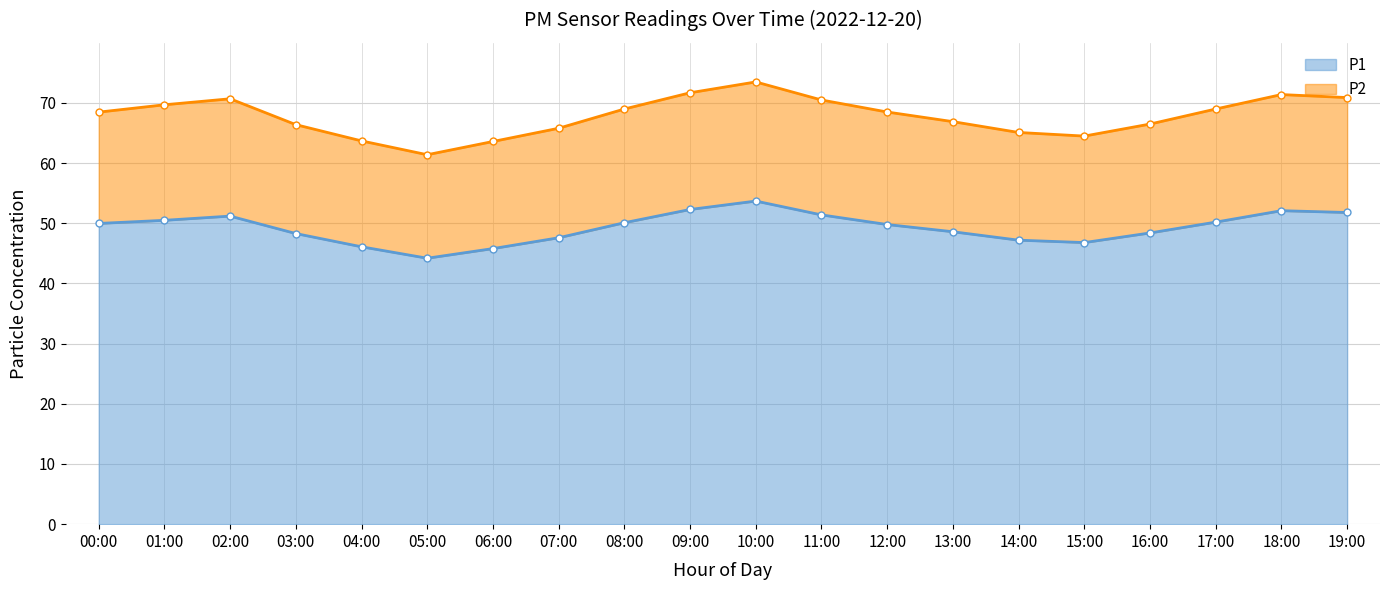

What is the average value of the P2 series?

67.9